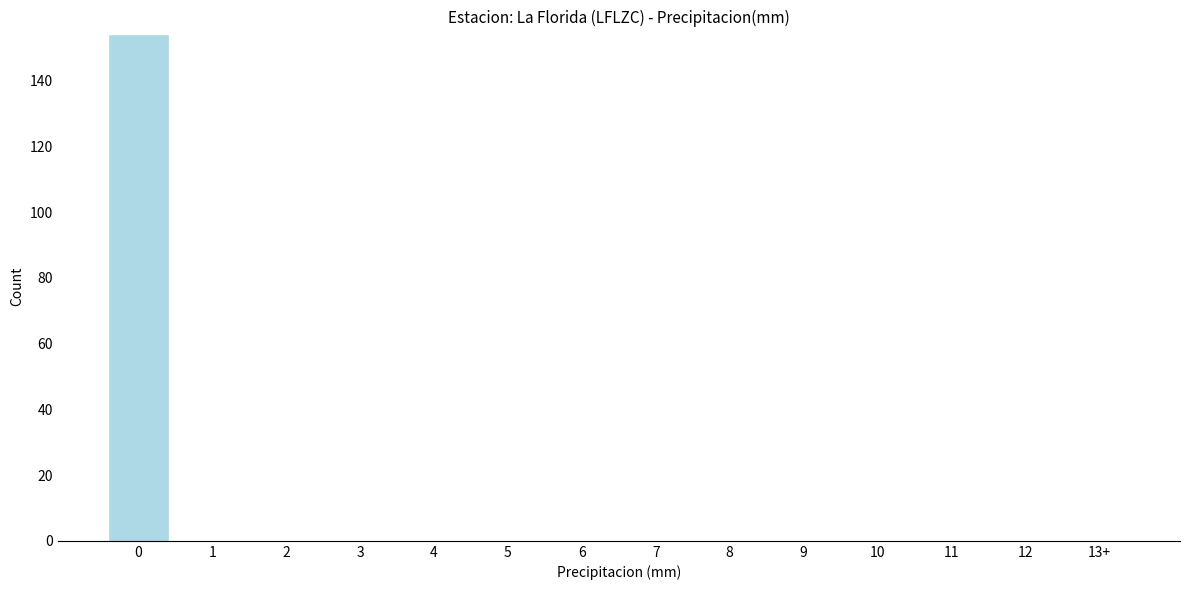

Reading left to right, extract all data points from this chart.

0=154	1=0	2=0	3=0	4=0	5=0	6=0	7=0	8=0	9=0	10=0	11=0	12=0	13+=0